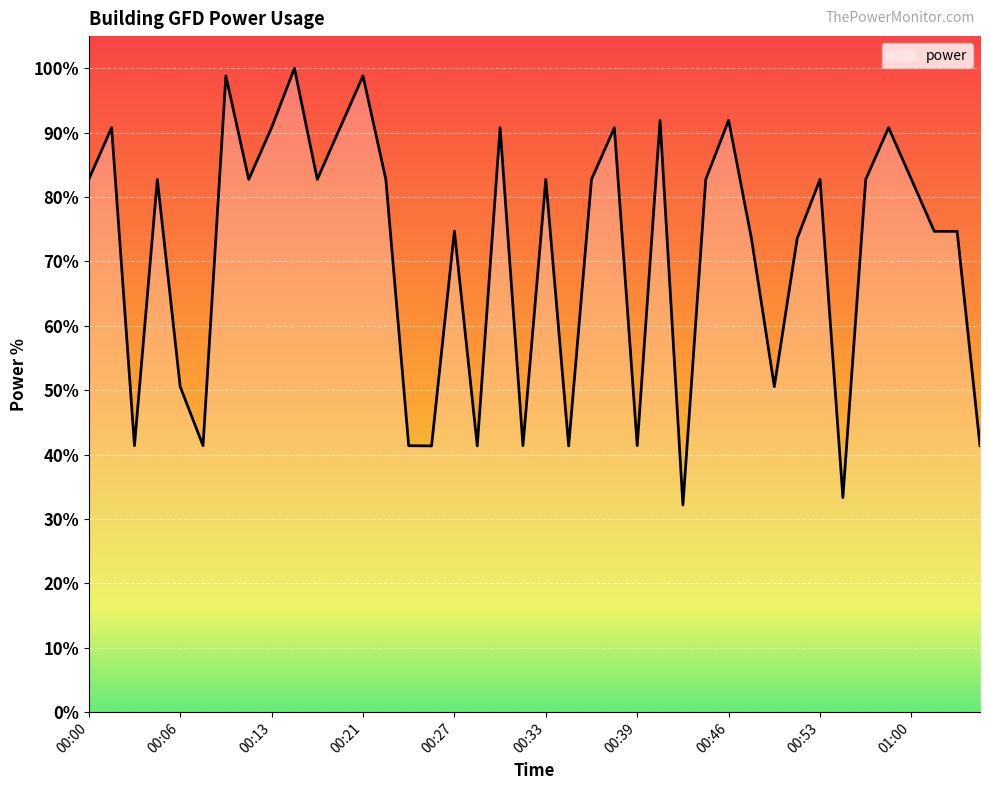

What is the minimum value shown in the chart?

32.2